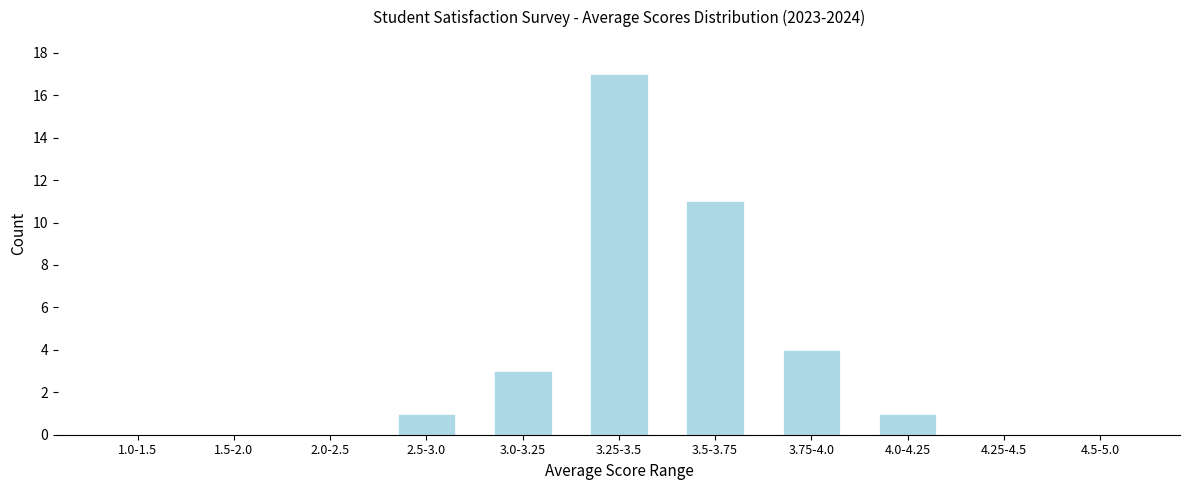

Reading left to right, extract all data points from this chart.

1.0-1.5=0	1.5-2.0=0	2.0-2.5=0	2.5-3.0=1	3.0-3.25=3	3.25-3.5=17	3.5-3.75=11	3.75-4.0=4	4.0-4.25=1	4.25-4.5=0	4.5-5.0=0